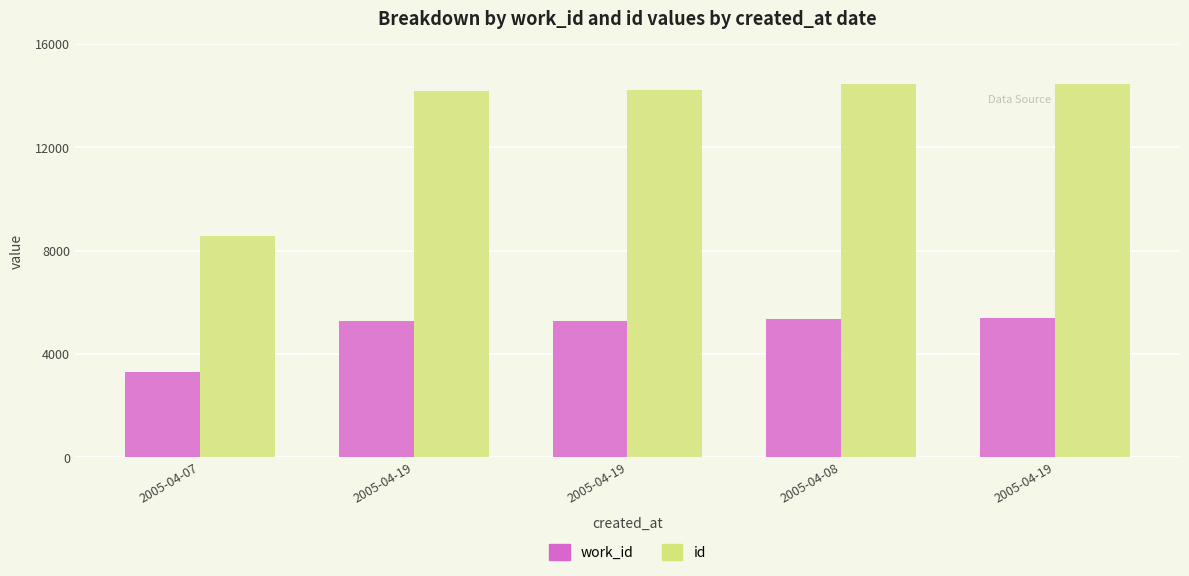

What is the label of the 1st bar from the right?

2005-04-19